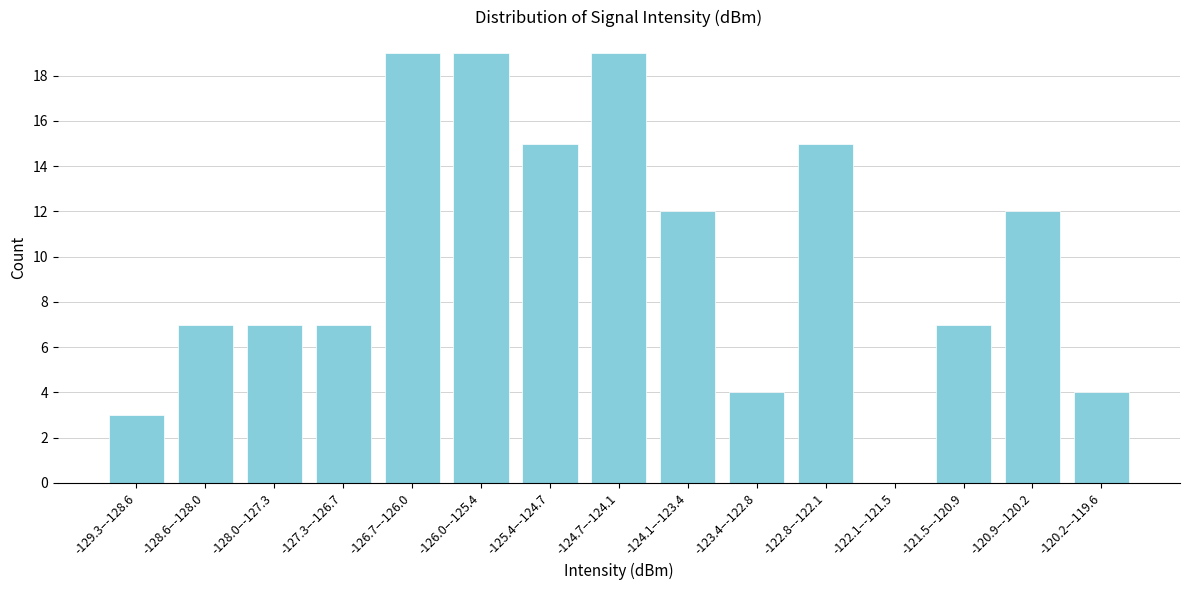

Reading left to right, transcribe all the data shown in this chart.

-129.3–-128.6=3	-128.6–-128.0=7	-128.0–-127.3=7	-127.3–-126.7=7	-126.7–-126.0=19	-126.0–-125.4=19	-125.4–-124.7=15	-124.7–-124.1=19	-124.1–-123.4=12	-123.4–-122.8=4	-122.8–-122.1=15	-122.1–-121.5=0	-121.5–-120.9=7	-120.9–-120.2=12	-120.2–-119.6=4